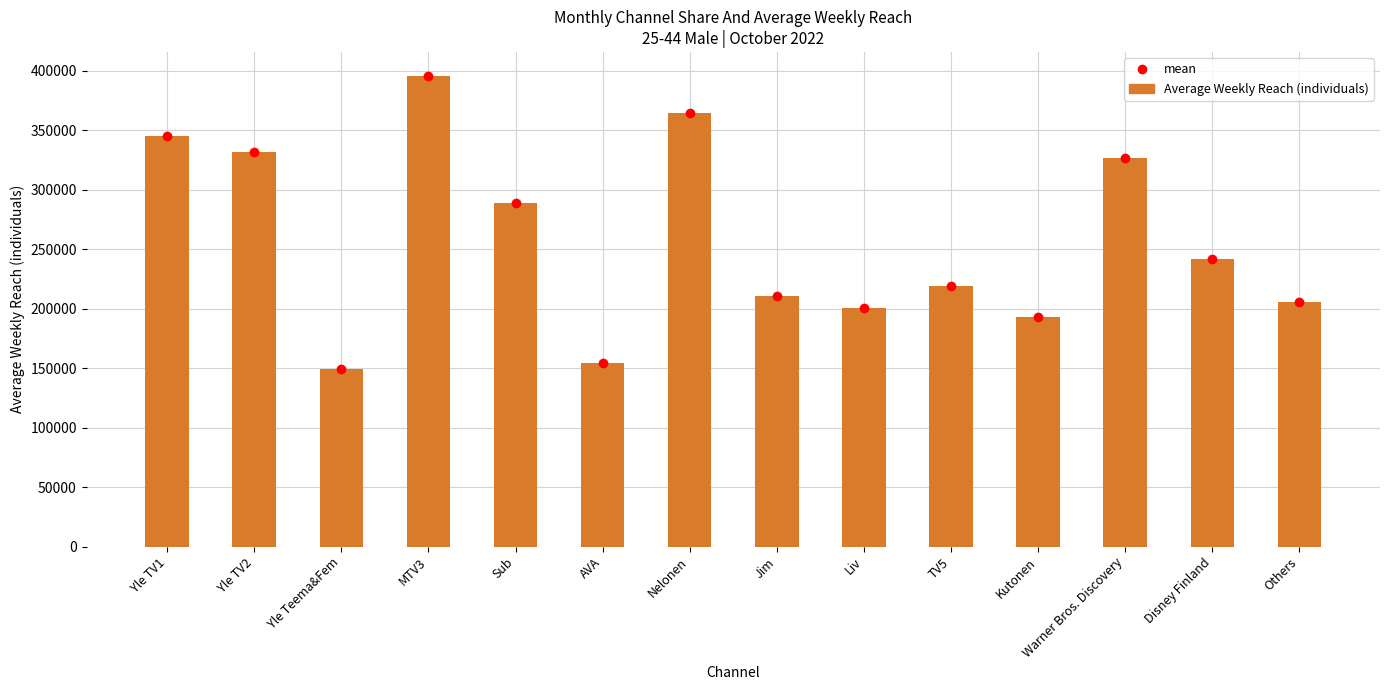

Rank the categories by value from highest to lowest.

MTV3, Nelonen, Yle TV1, Yle TV2, Warner Bros. Discovery, Sub, Disney Finland, TV5, Jim, Others, Liv, Kutonen, AVA, Yle Teema&Fem